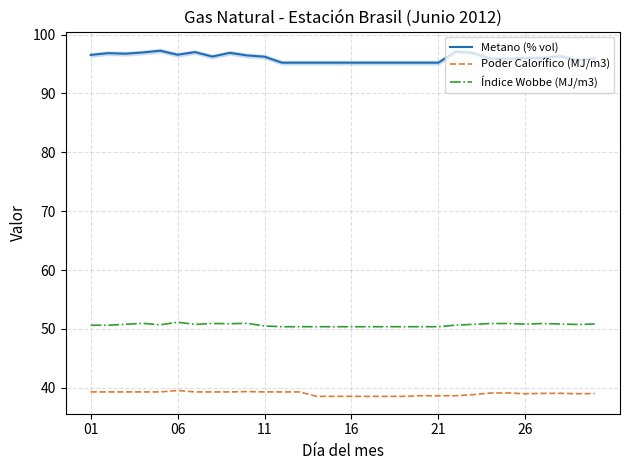

True or false: Poder Calorífico (MJ/m3) and Metano (% vol) cross at least once.

False